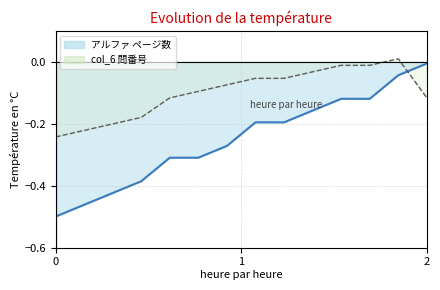

What is the lowest value of the アルファ ページ数 series?

-0.5